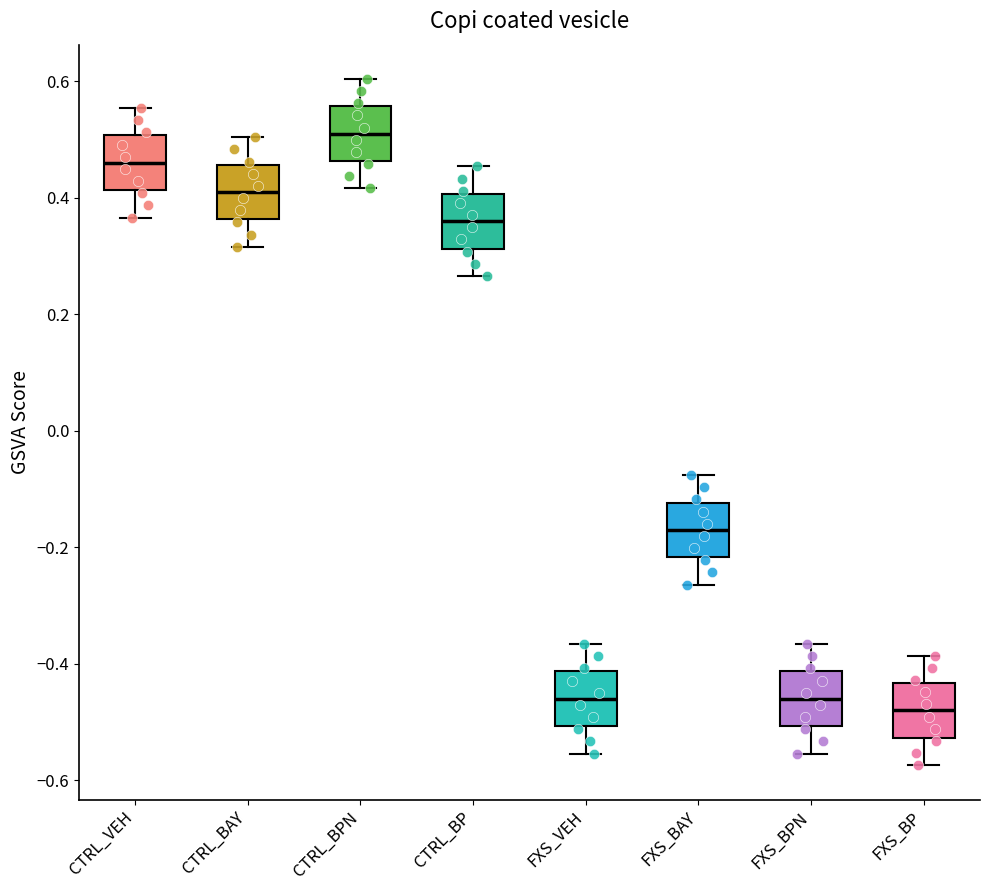

Reading left to right, read every box against the y-axis: the position of its median line, the range the box covers, and the ends of its whiskers. The values are not printed on the chart, so give them approximately, as read against the axis.

CTRL_VEH: median 0.46, box 0.42 to 0.50, whiskers 0.36 to 0.56
CTRL_BAY: median 0.40, box 0.36 to 0.46, whiskers 0.32 to 0.50
CTRL_BPN: median 0.50, box 0.46 to 0.56, whiskers 0.42 to 0.60
CTRL_BP: median 0.36, box 0.32 to 0.40, whiskers 0.26 to 0.46
FXS_VEH: median -0.46, box -0.50 to -0.42, whiskers -0.56 to -0.36
FXS_BAY: median -0.16, box -0.22 to -0.12, whiskers -0.26 to -0.08
FXS_BPN: median -0.46, box -0.50 to -0.42, whiskers -0.56 to -0.36
FXS_BP: median -0.48, box -0.52 to -0.44, whiskers -0.58 to -0.38